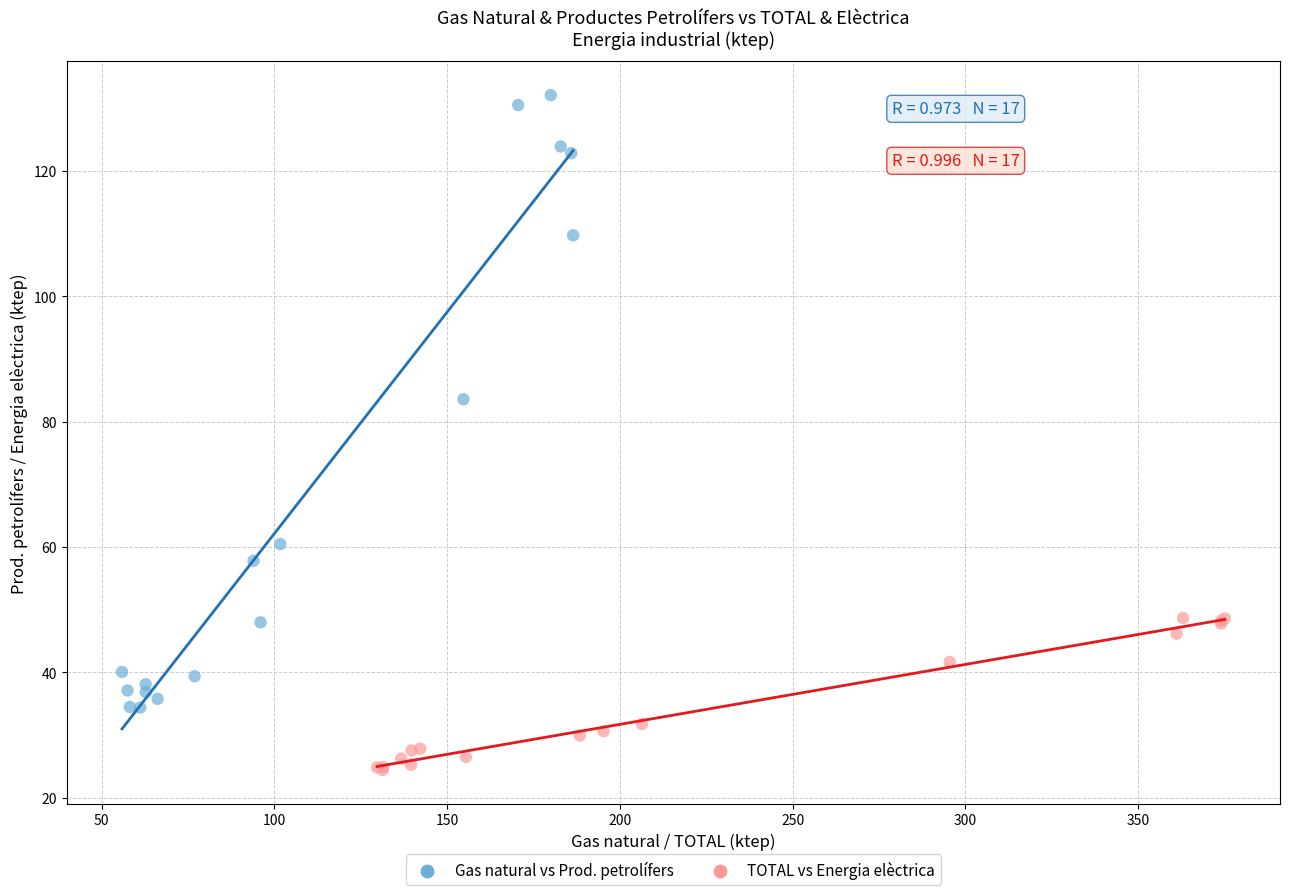

Which series contains the lowest Y value?

TOTAL vs Energia elèctrica